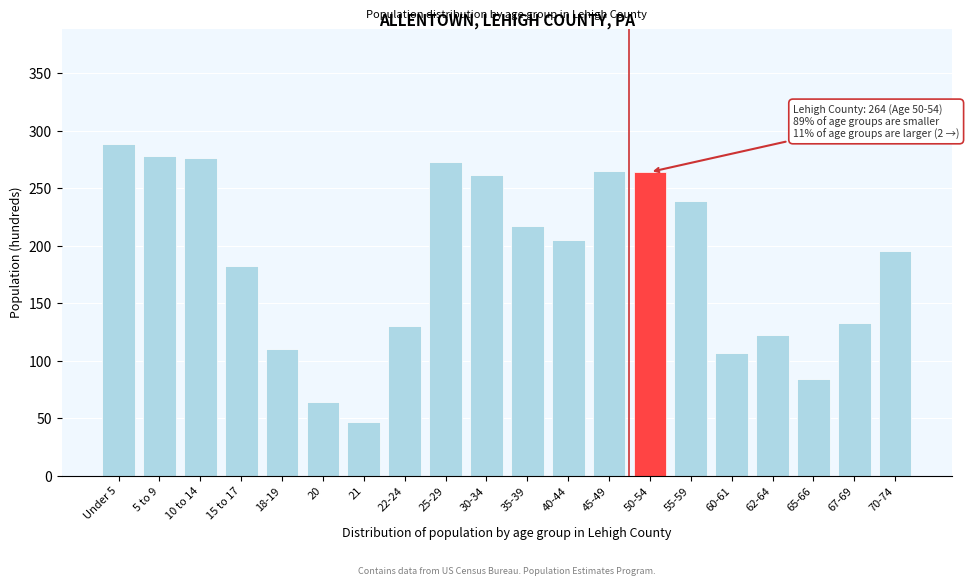

Which has a higher value, 67-69 or 21?

67-69